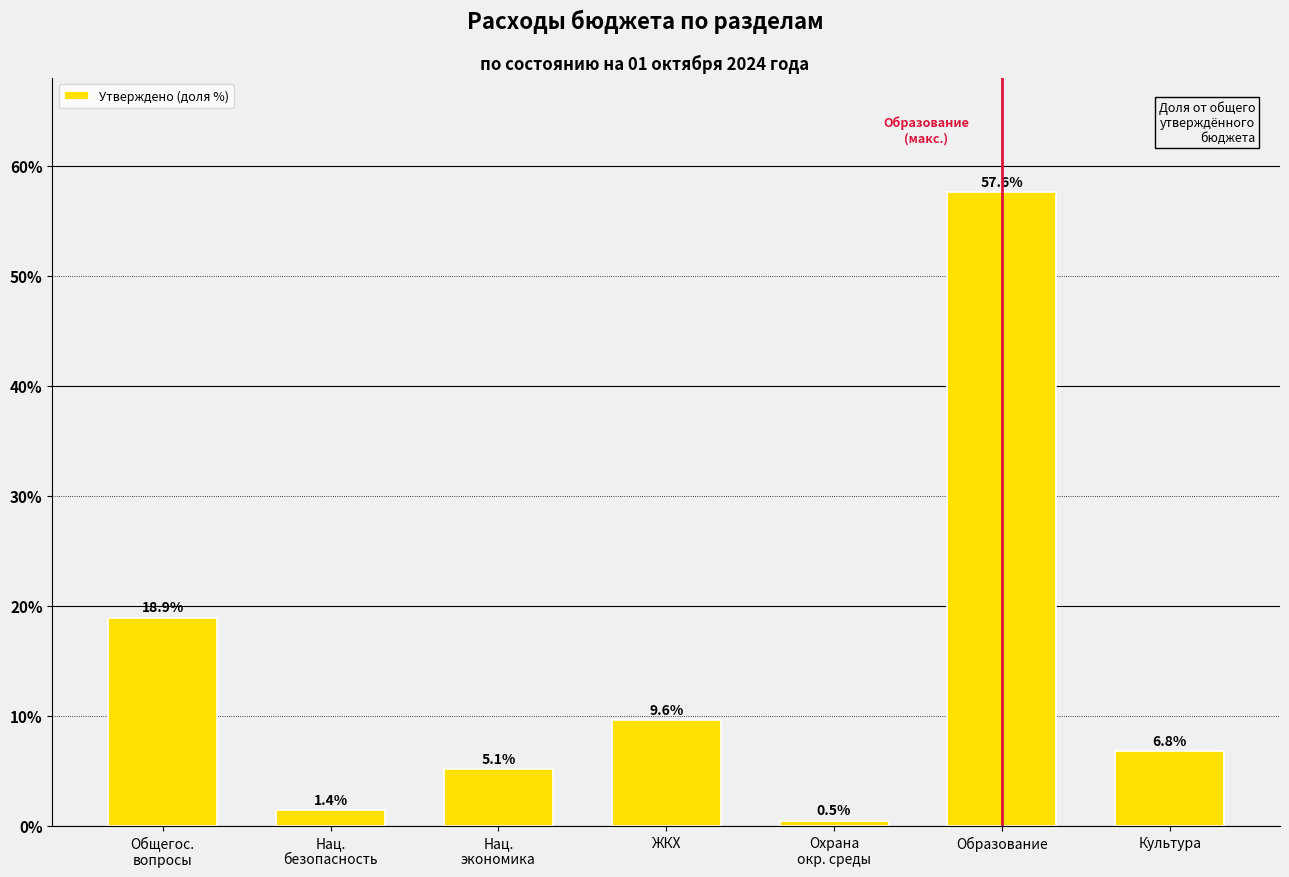

Reading left to right, extract all data points from this chart.

18.9	1.4	5.1	9.6	0.5	57.6	6.8